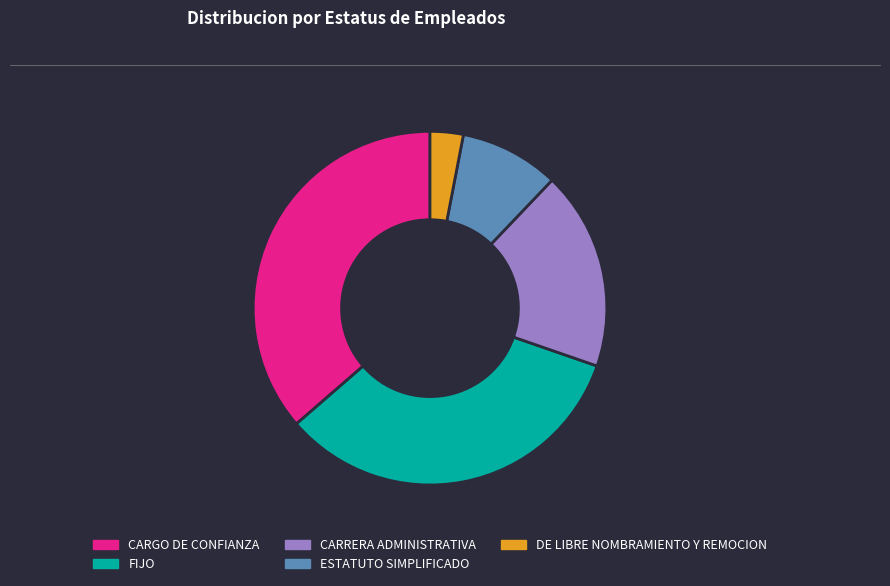

True or false: FIJO accounts for 26% of the total.

False